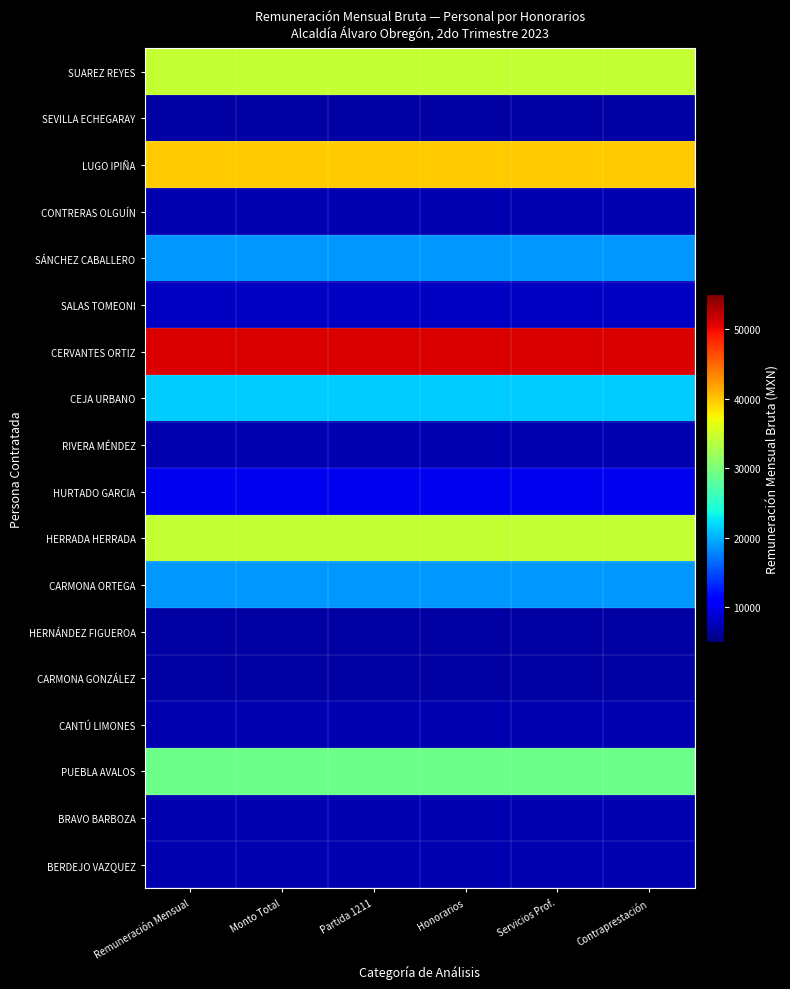

Which label corresponds to the largest value in the chart?

Remuneración Mensual